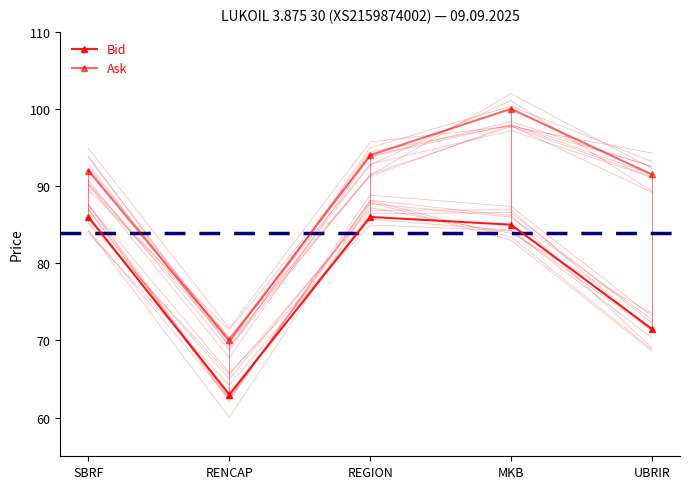

At which label does Bid first exceed 85?

SBRF